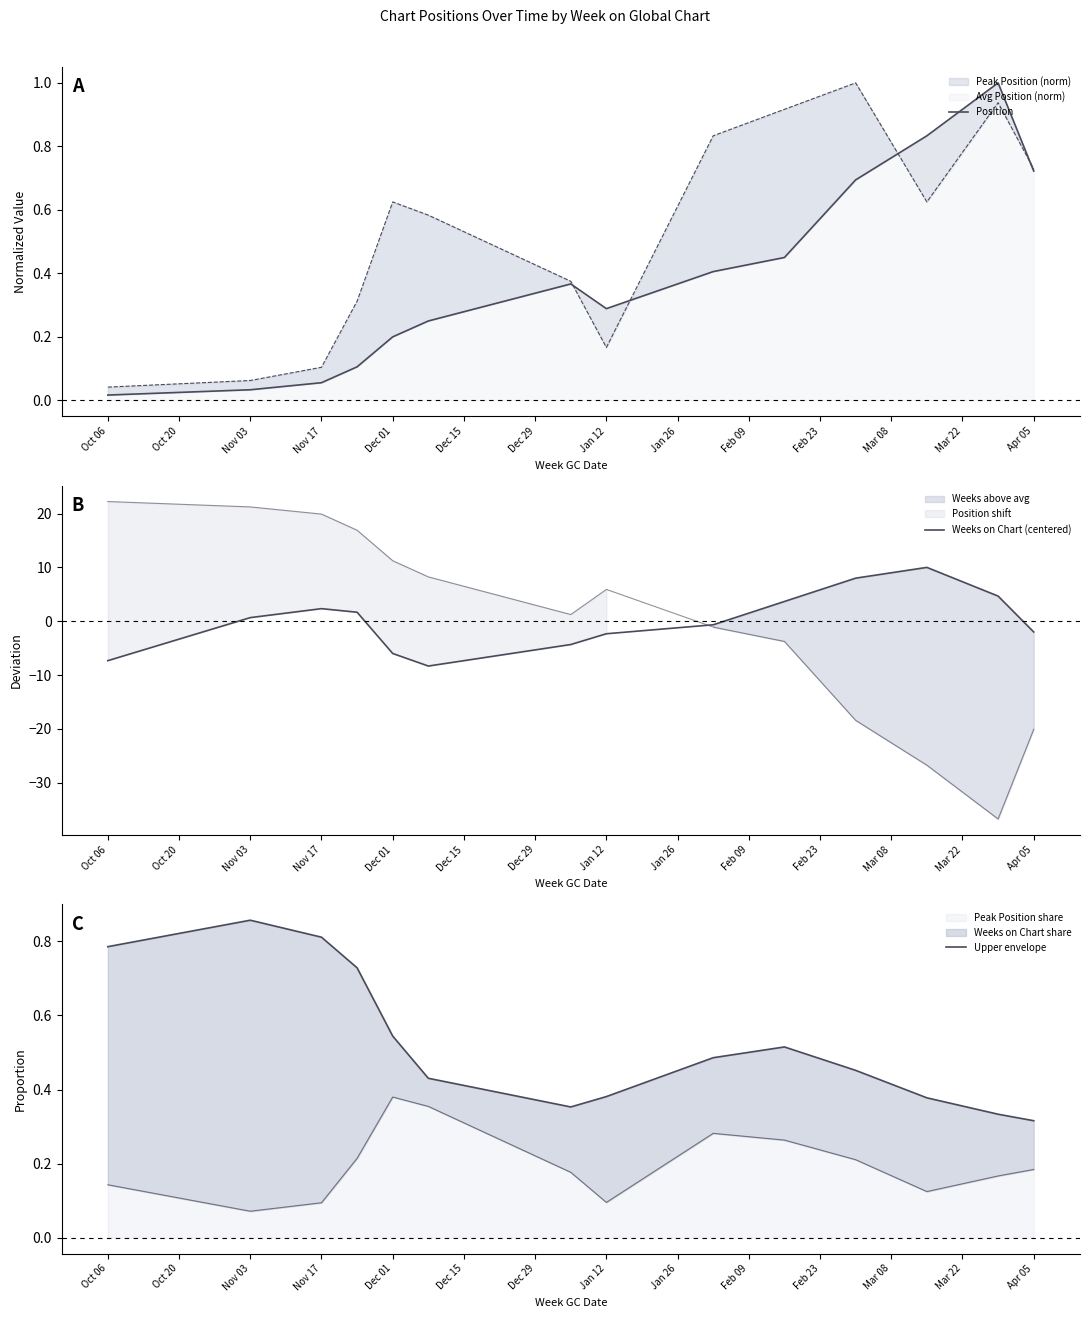

What is the smallest value displayed?

-8.3